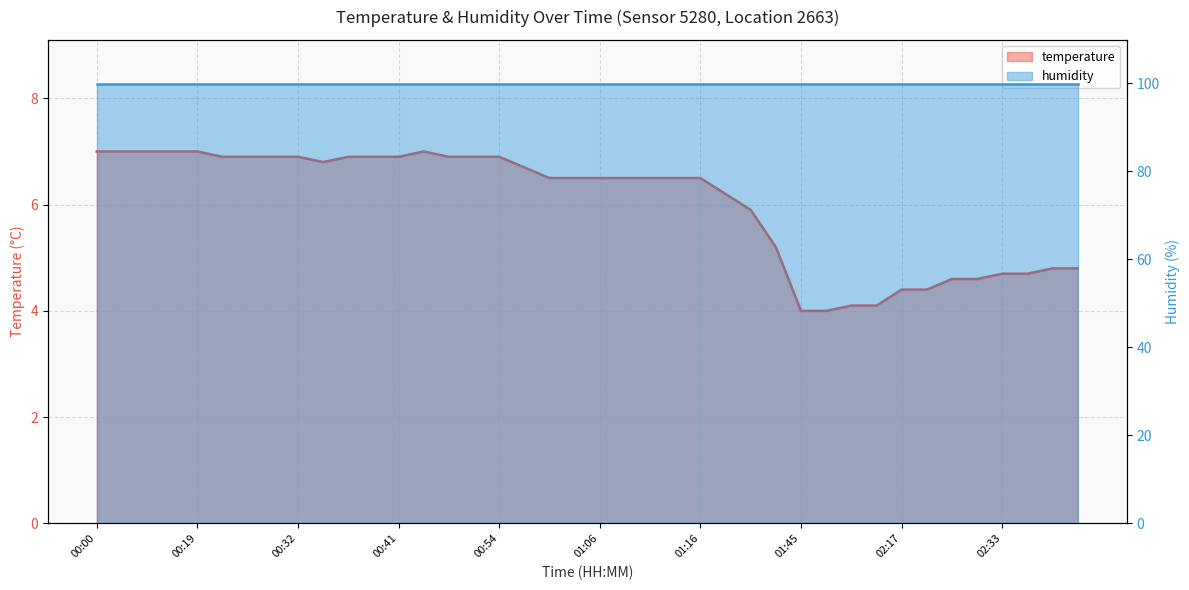

How many data points are less than 6?

14